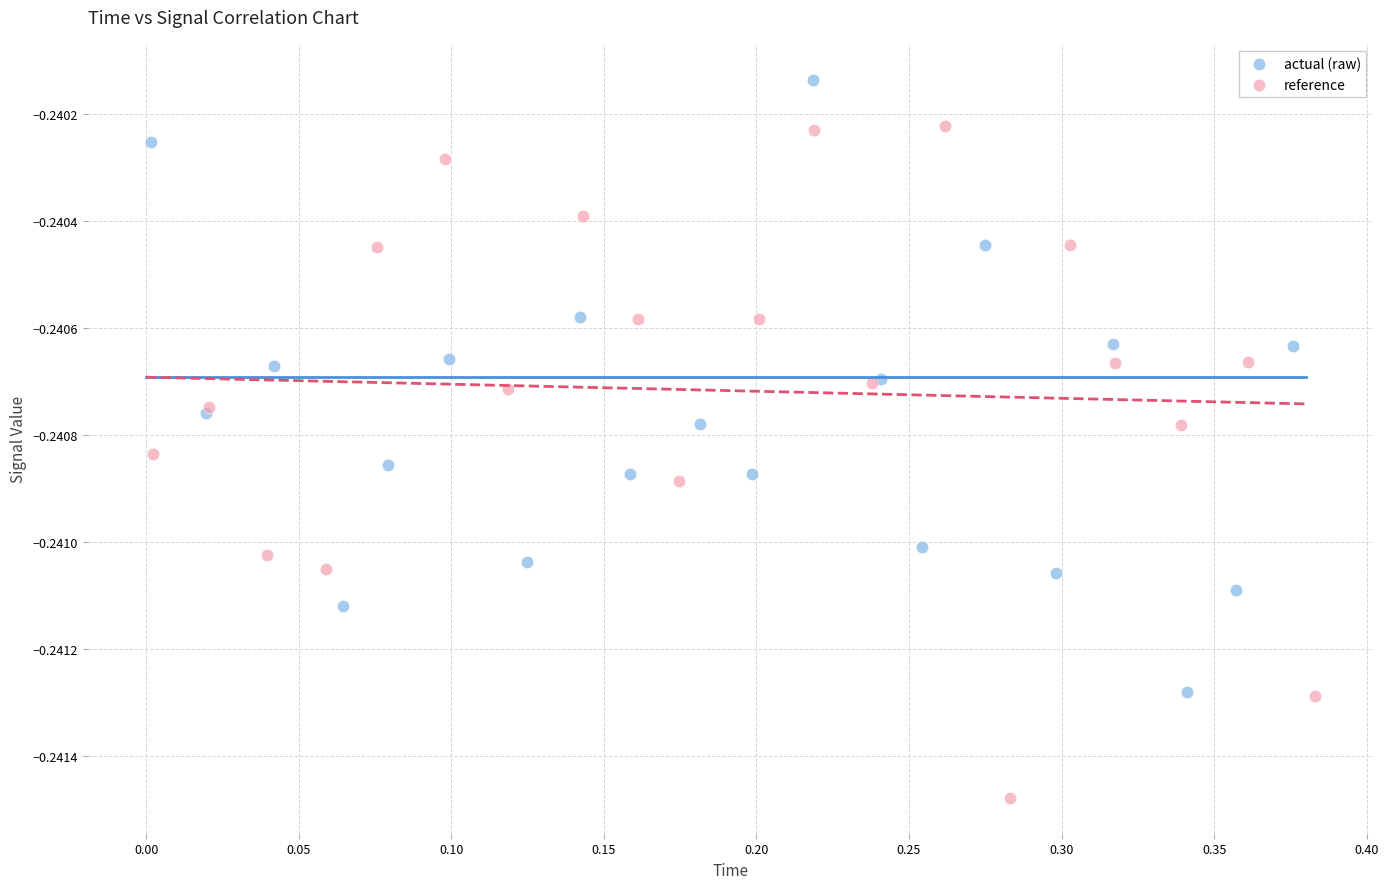

Which series reaches the maximum Y coordinate?

actual (raw)